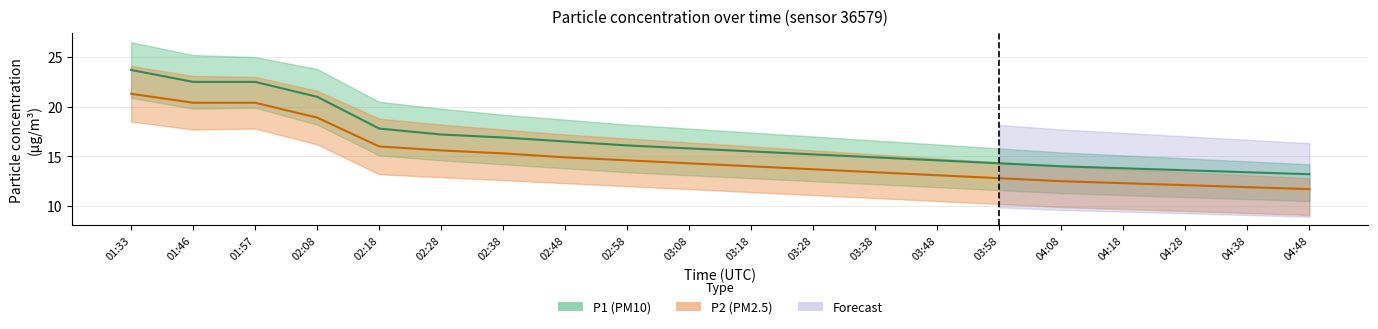

Reading left to right, list all the values displayed in this chart.

P1: 01:33=23.7	01:46=22.5	01:57=22.5	02:08=21.0	02:18=17.8	02:28=17.2	02:38=16.9	02:48=16.5	02:58=16.1	03:08=15.8	03:18=15.5	03:28=15.2	03:38=14.9	03:48=14.6	03:58=14.3	04:08=14.0	04:18=13.8	04:28=13.6	04:38=13.4	04:48=13.2
P2: 01:33=21.3	01:46=20.4	01:57=20.4	02:08=18.9	02:18=16.0	02:28=15.6	02:38=15.3	02:48=14.9	02:58=14.6	03:08=14.3	03:18=14.0	03:28=13.7	03:38=13.4	03:48=13.1	03:58=12.8	04:08=12.5	04:18=12.3	04:28=12.1	04:38=11.9	04:48=11.7
P1_upper: 01:33=26.5	01:46=25.2	01:57=25.0	02:08=23.8	02:18=20.5	02:28=19.8	02:38=19.2	02:48=18.7	02:58=18.2	03:08=17.8	03:18=17.4	03:28=17.0	03:38=16.6	03:48=16.2	03:58=15.8	04:08=15.4	04:18=15.1	04:28=14.8	04:38=14.5	04:48=14.2
P1_lower: 01:33=20.9	01:46=19.8	01:57=19.9	02:08=18.2	02:18=15.1	02:28=14.6	02:38=14.2	02:48=13.8	02:58=13.4	03:08=13.1	03:18=12.8	03:28=12.5	03:38=12.2	03:48=11.9	03:58=11.6	04:08=11.3	04:18=11.1	04:28=10.9	04:38=10.7	04:48=10.5
P2_upper: 01:33=24.1	01:46=23.1	01:57=23.0	02:08=21.6	02:18=18.8	02:28=18.2	02:38=17.7	02:48=17.2	02:58=16.8	03:08=16.4	03:18=16.0	03:28=15.6	03:38=15.2	03:48=14.8	03:58=14.4	04:08=14.0	04:18=13.7	04:28=13.4	04:38=13.1	04:48=12.8
P2_lower: 01:33=18.5	01:46=17.7	01:57=17.8	02:08=16.2	02:18=13.2	02:28=12.9	02:38=12.6	02:48=12.3	02:58=12.0	03:08=11.7	03:18=11.4	03:28=11.1	03:38=10.8	03:48=10.5	03:58=10.2	04:08=9.9	04:18=9.7	04:28=9.5	04:38=9.3	04:48=9.1